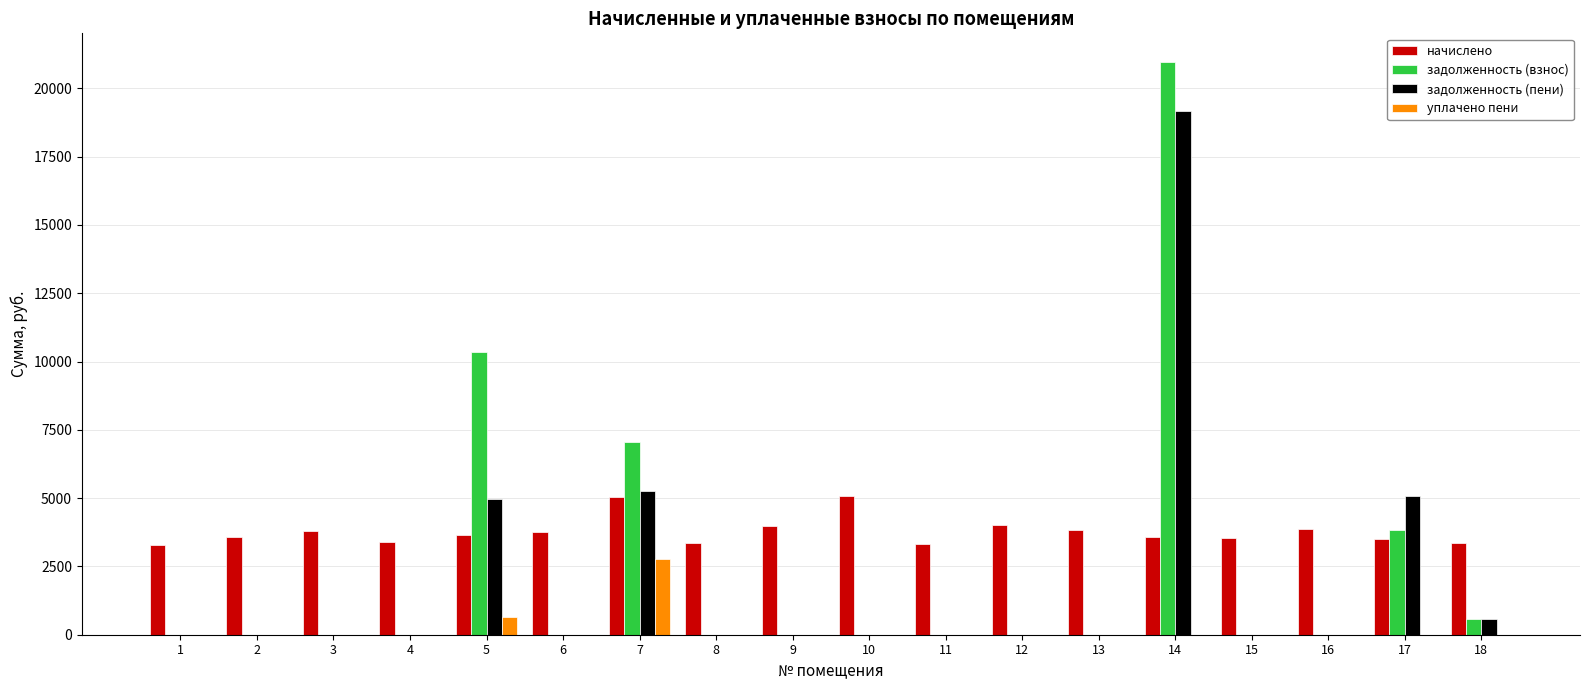

What are all the series names shown in the legend?

начислено, задолженность (взнос), задолженность (пени), уплачено пени